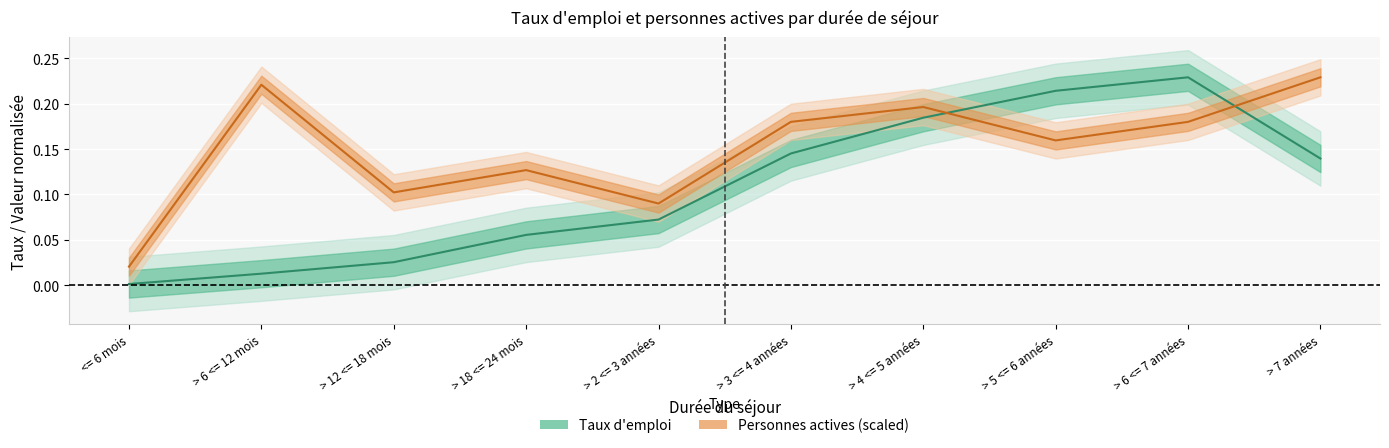

Rank the series by their average value, from highest to lowest.

Personnes actives (count, scaled), Taux d emploi (Personnes actives)